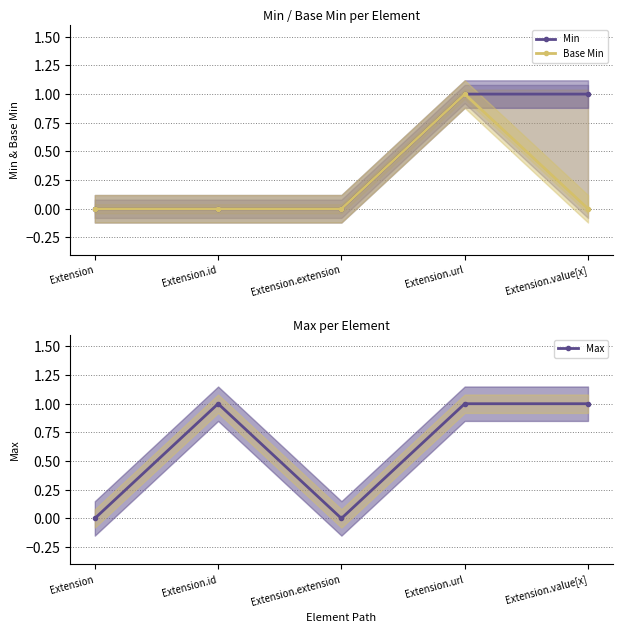

At which category is the sum across all series the highest?

Extension.url